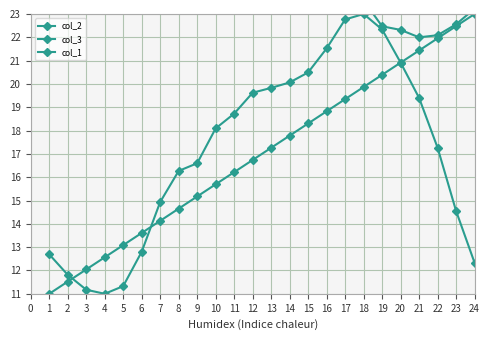

Which has a higher value, 11 or 10?

11